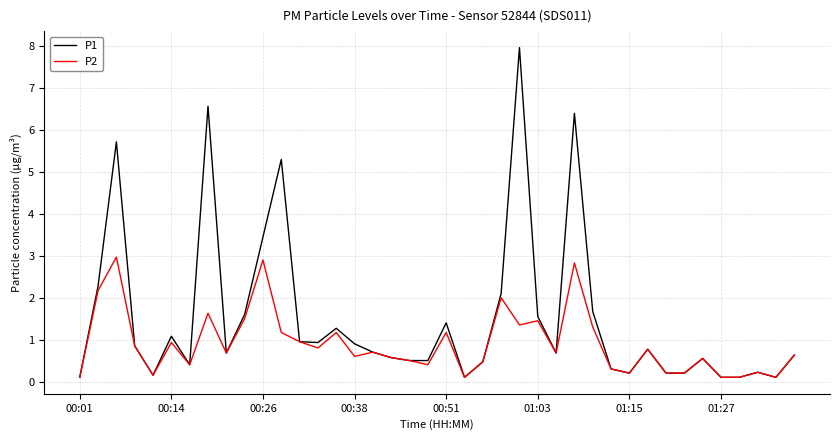

True or false: P2 has more than 2 points higher than both neighbors.

True